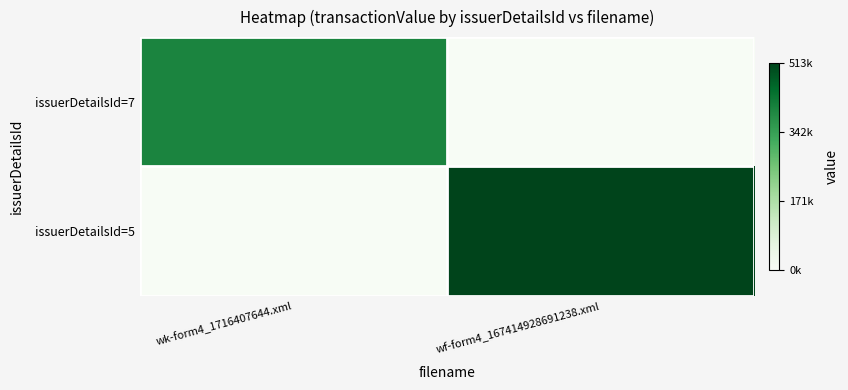

Rank the series by their maximum value, from highest to lowest.

issuerDetailsId=5, issuerDetailsId=7